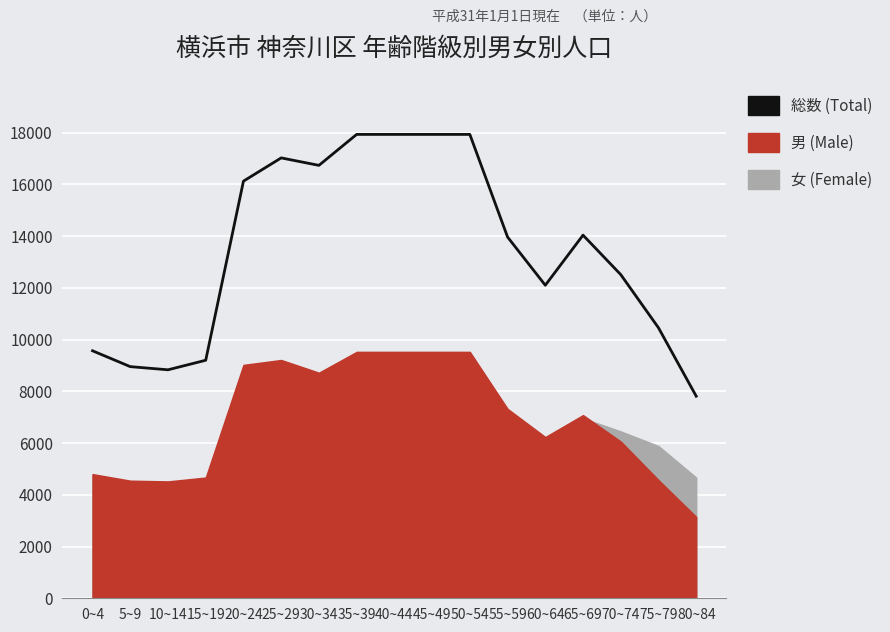

The value at 10~14 is 8834. True or false?

True